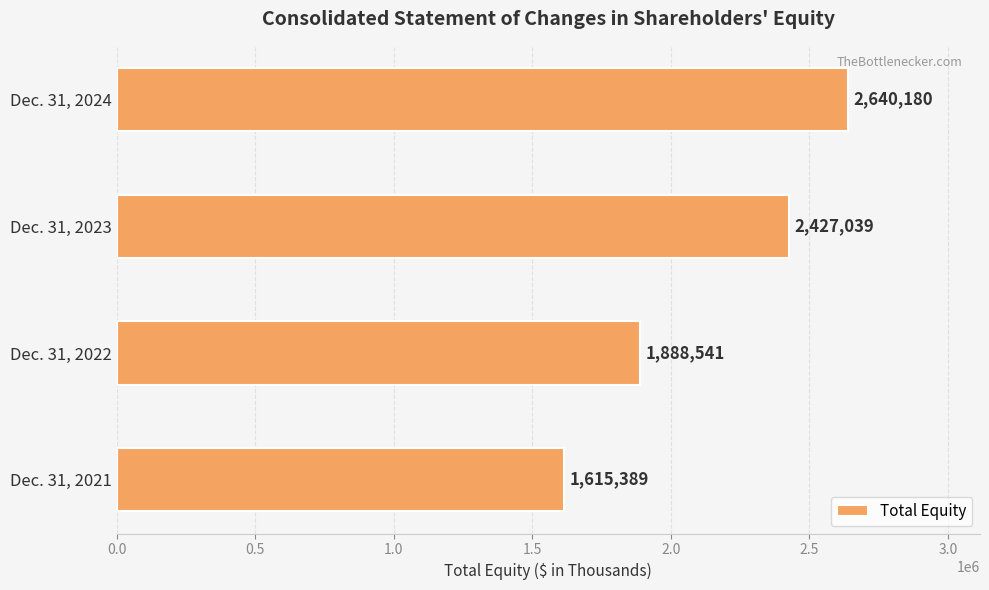

Reading bottom to top, extract all data points from this chart.

Dec. 31, 2021=1615389	Dec. 31, 2022=1888541	Dec. 31, 2023=2427039	Dec. 31, 2024=2640180